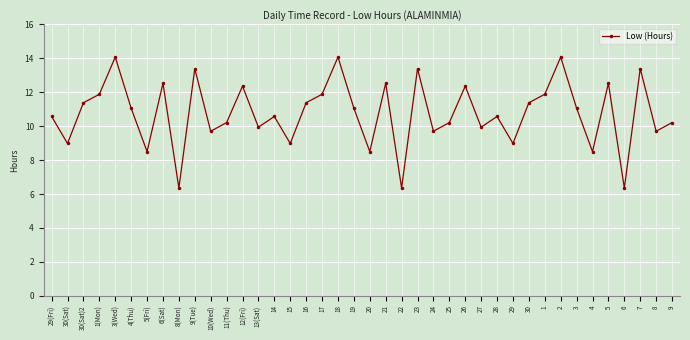

True or false: the data has more than 1 interior local peaks.

True